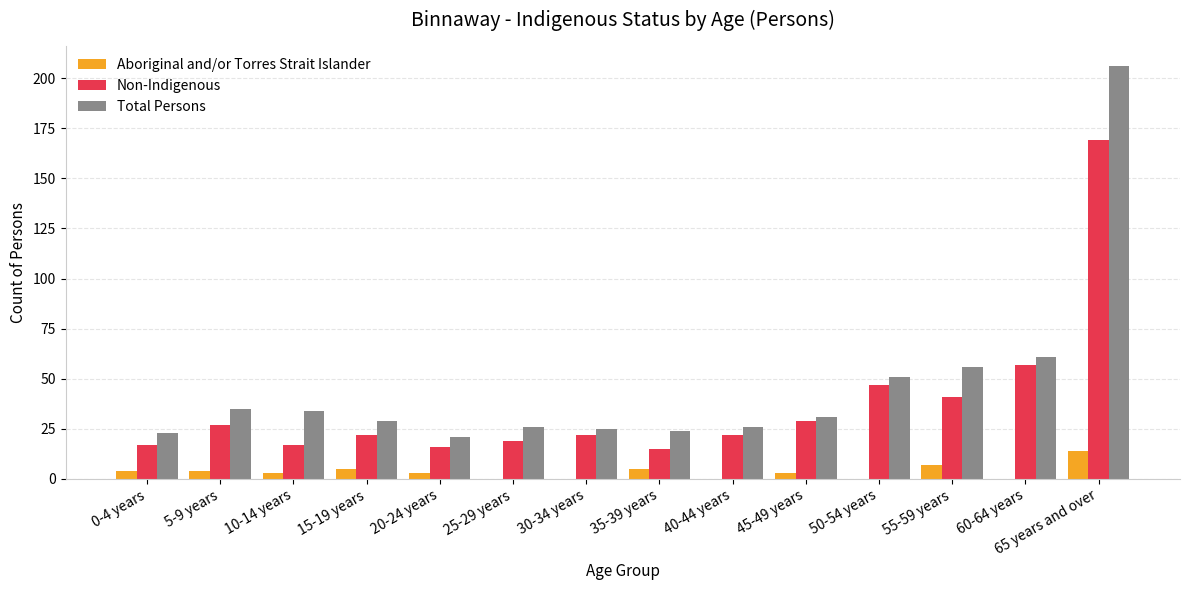

Which series changed the most between 5-9 years and 65 years and over?

Total Persons